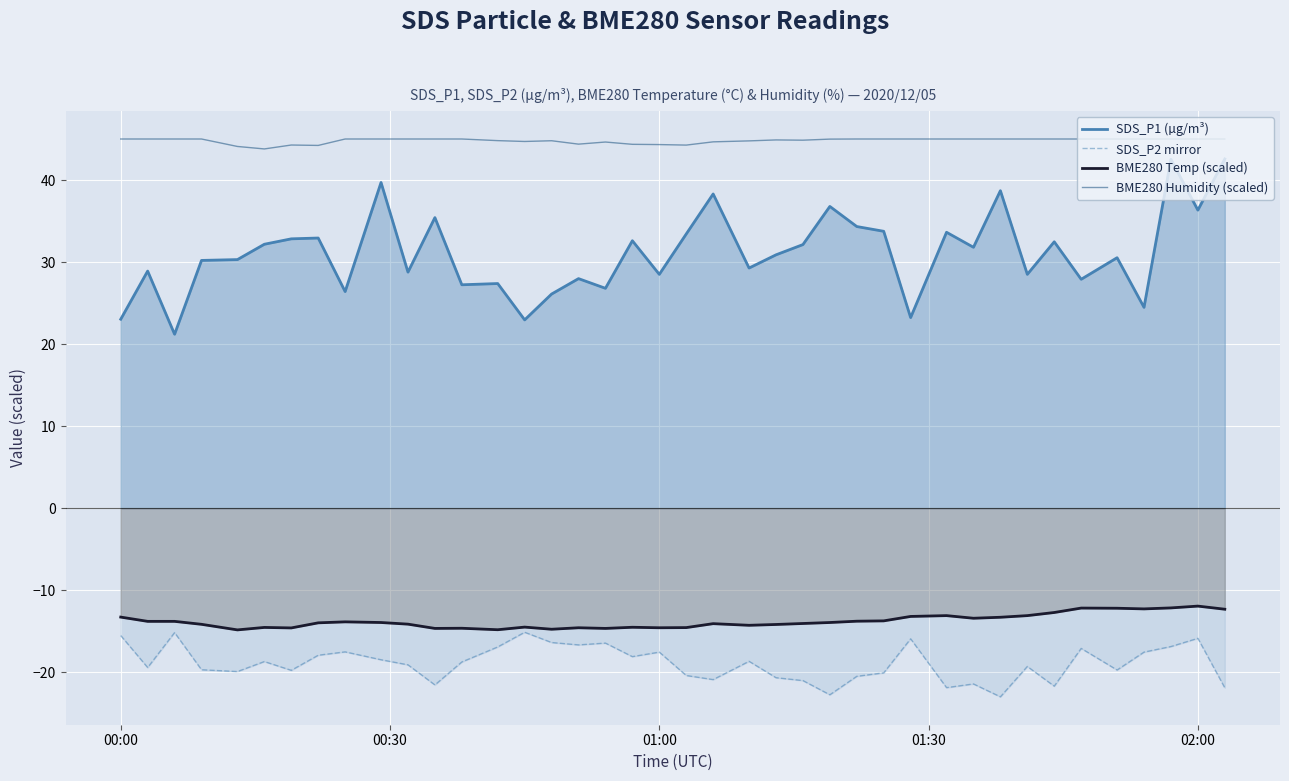

Which series has the largest total across all categories?

BME280 Humidity (scaled)